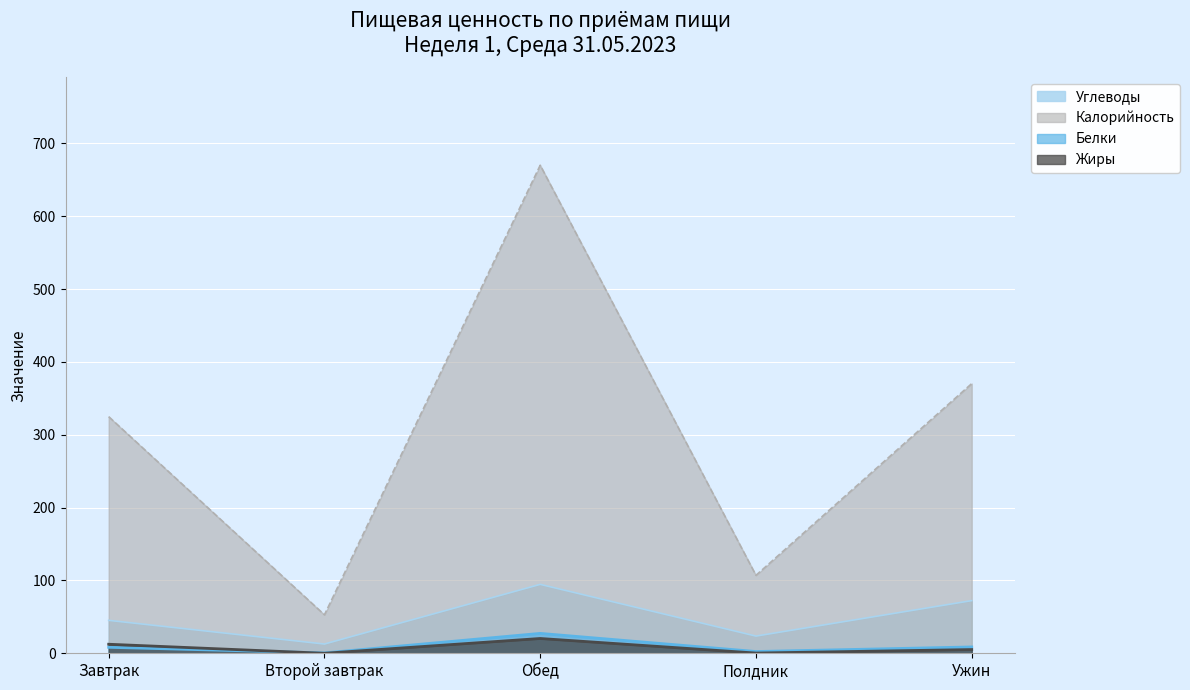

Which series has the largest total across all categories?

Калорийность